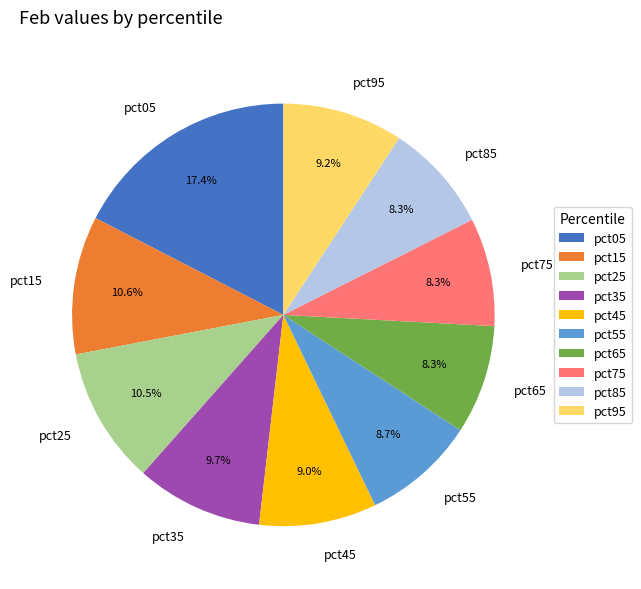

What is the largest slice in the pie chart?

pct05